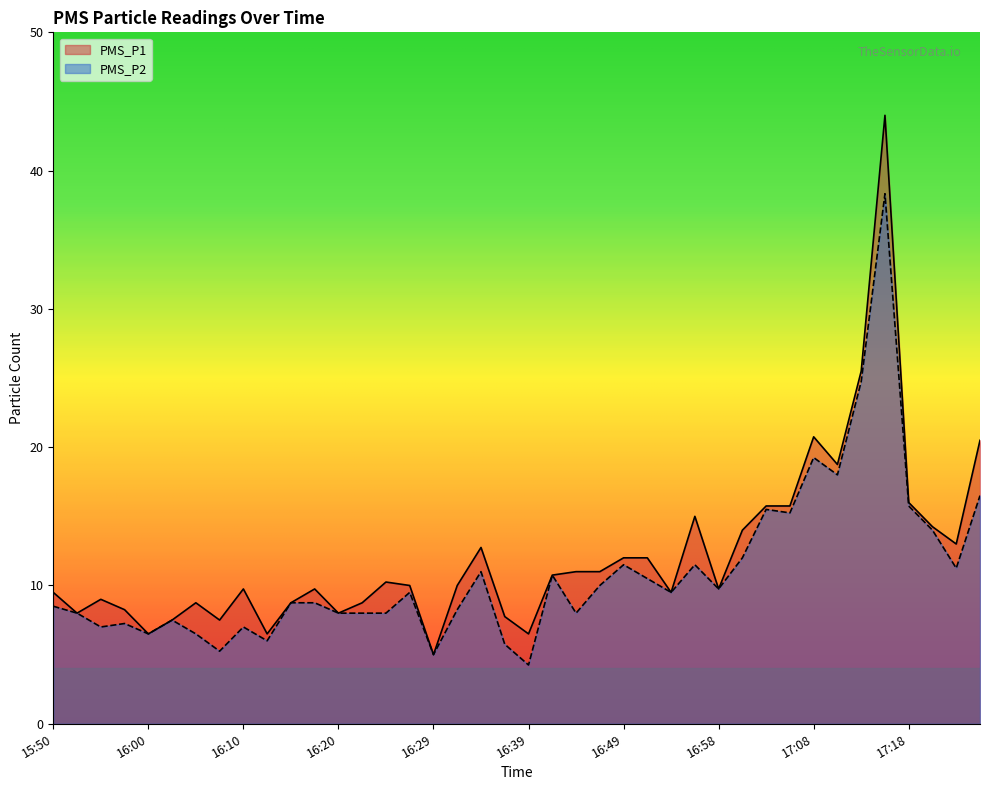

The value of PMS_P2 at 17:08 is 19.2. True or false?

True